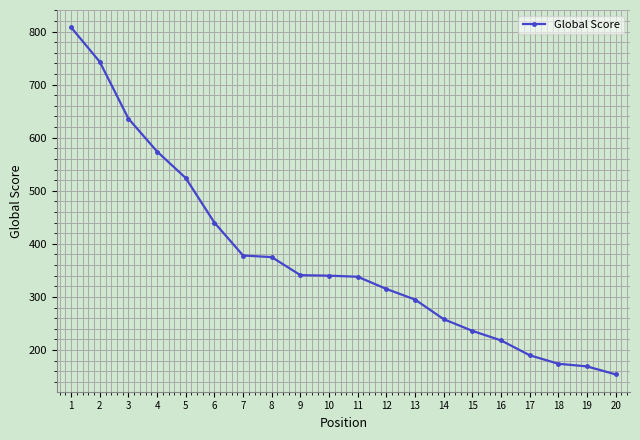

What is the difference between the maximum and second lowest values?

639